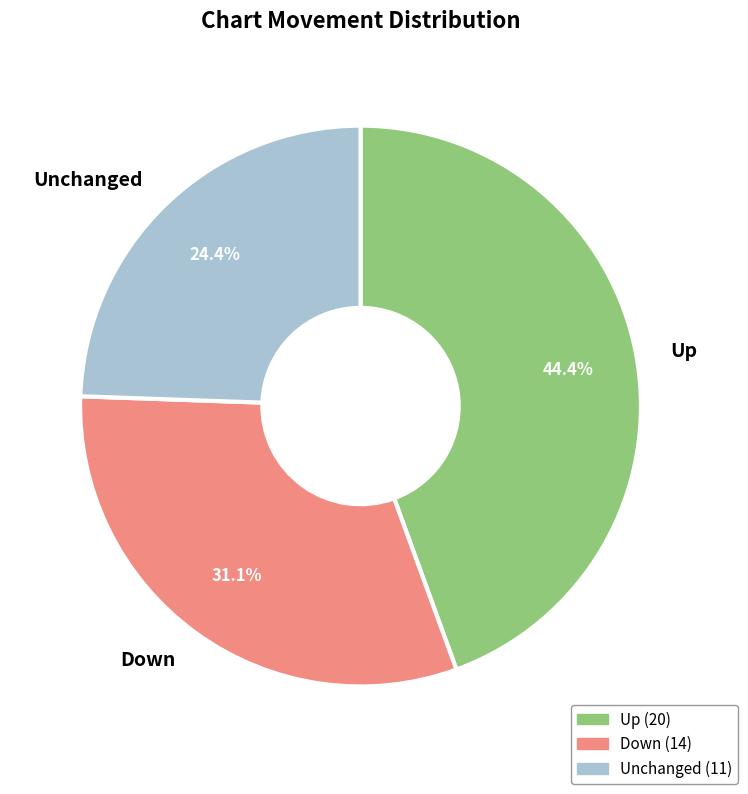

Which has a higher value, Down or Unchanged?

Down